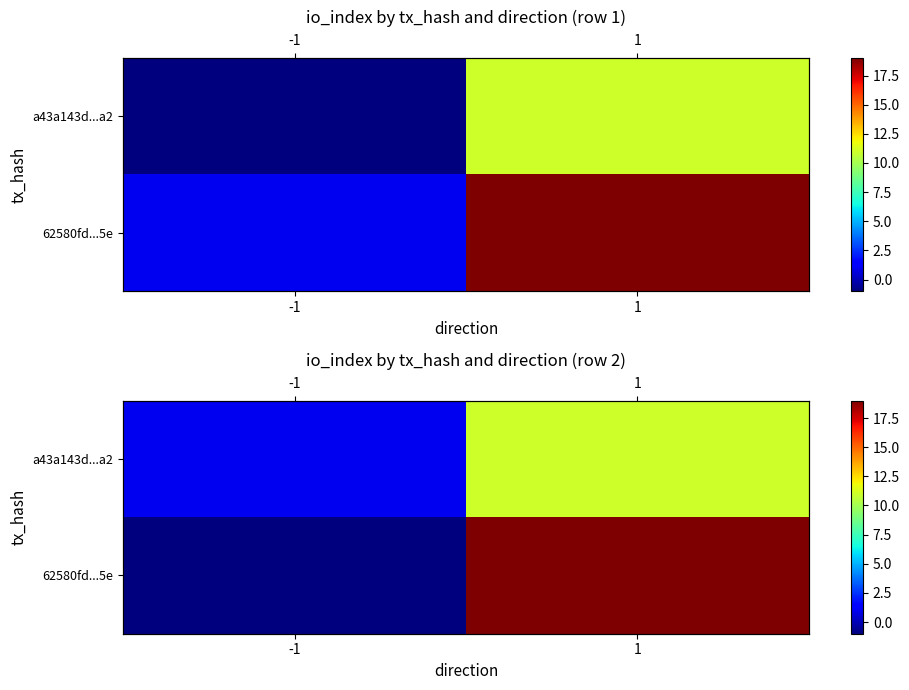

Which series has the largest range (max minus min)?

62580fd...5e